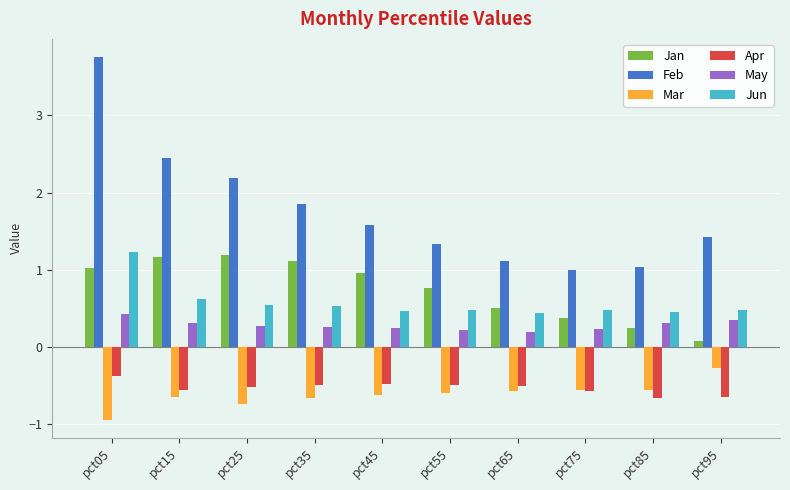

True or false: Apr has a value of -0.3 at pct15.

False